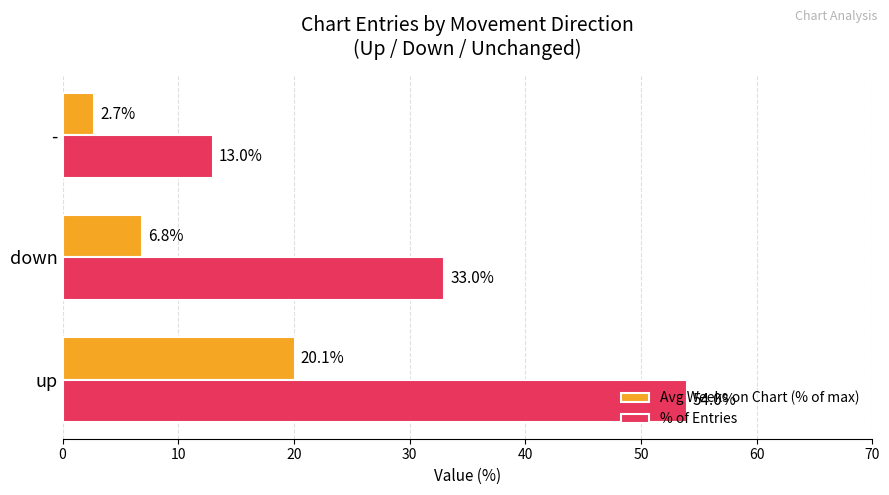

Where is % of Entries nearest to the value 33?

down